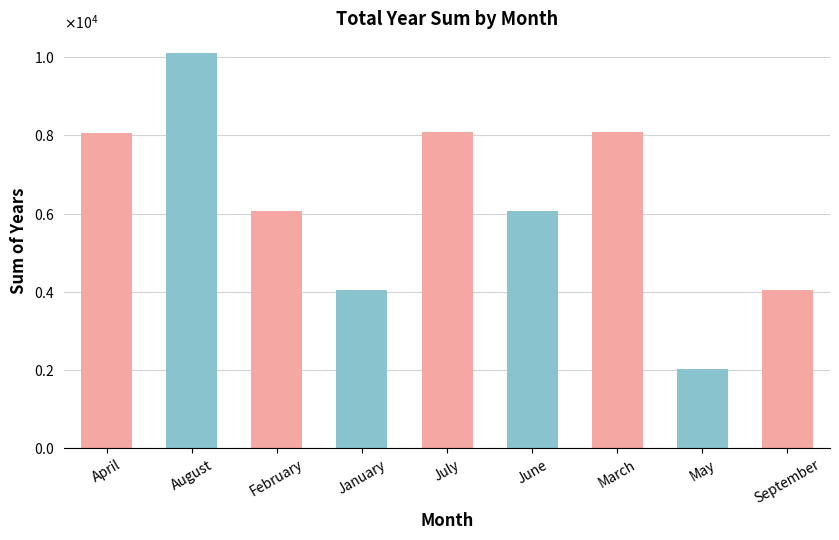

What is the approximate value at February, to the nearest 100?

6100